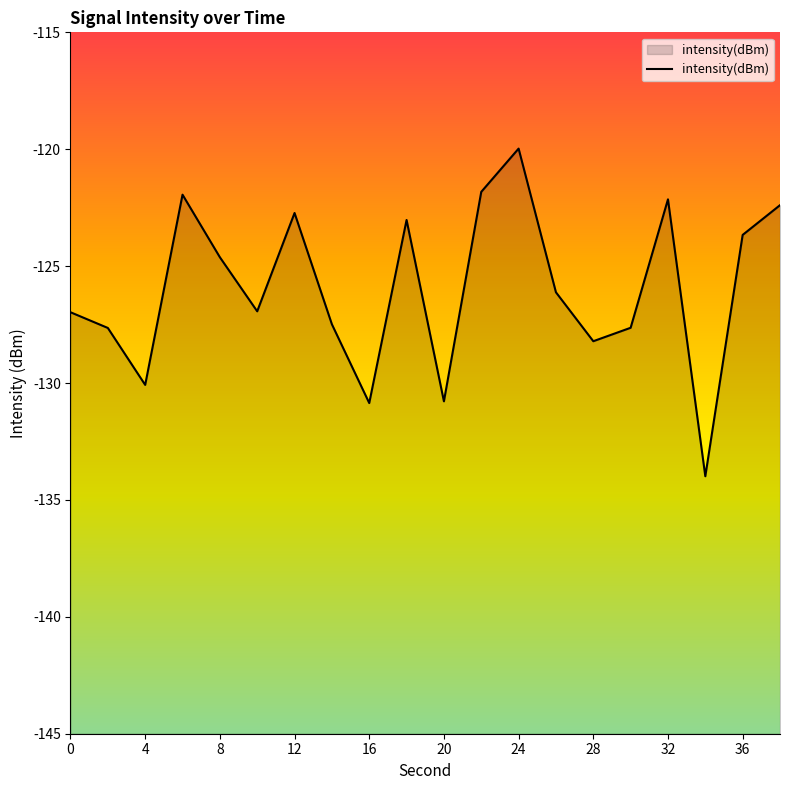

What is the difference between the maximum and minimum values?

14.0